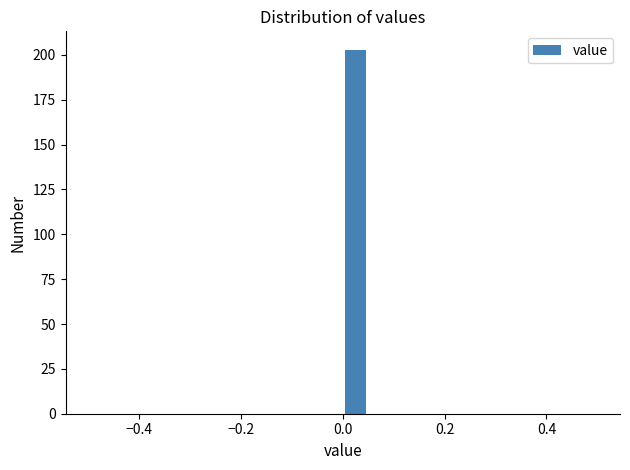

Read against the x-axis, roughly where is the centre of the tallest bar?

0.02